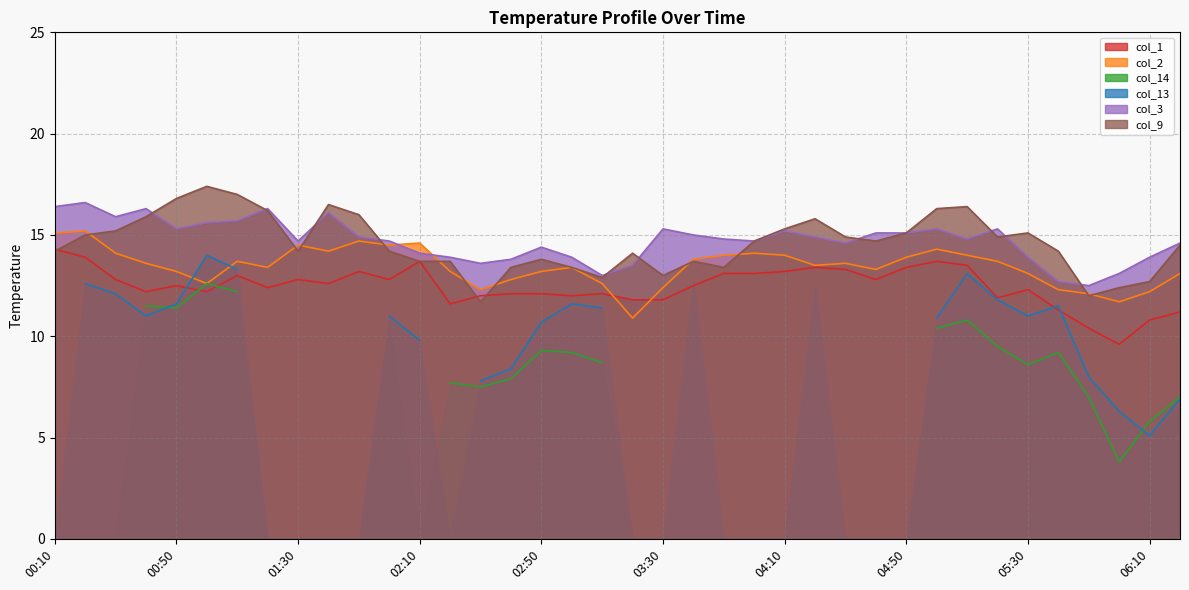

Where is col_3 nearest to the value 14?

02:10